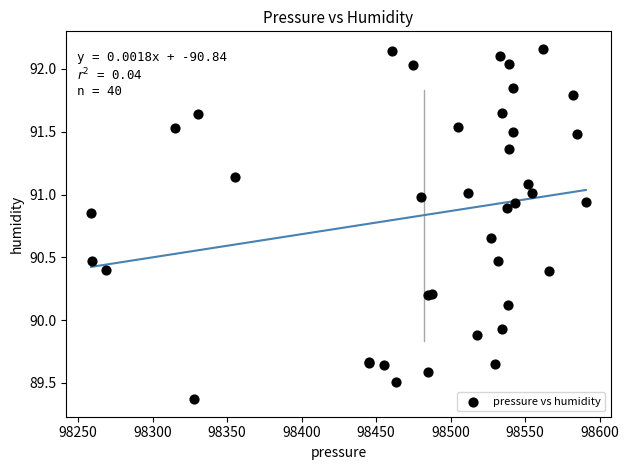

What Y value in the scatter plot is closest to 90?

89.9